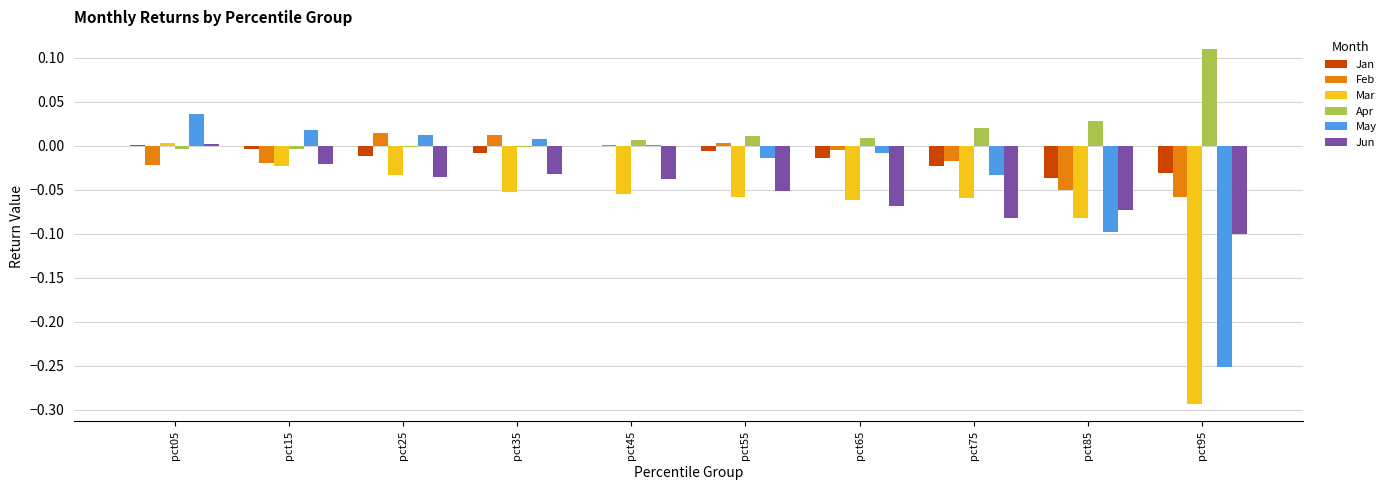

Which category has the highest value across all series?

pct95